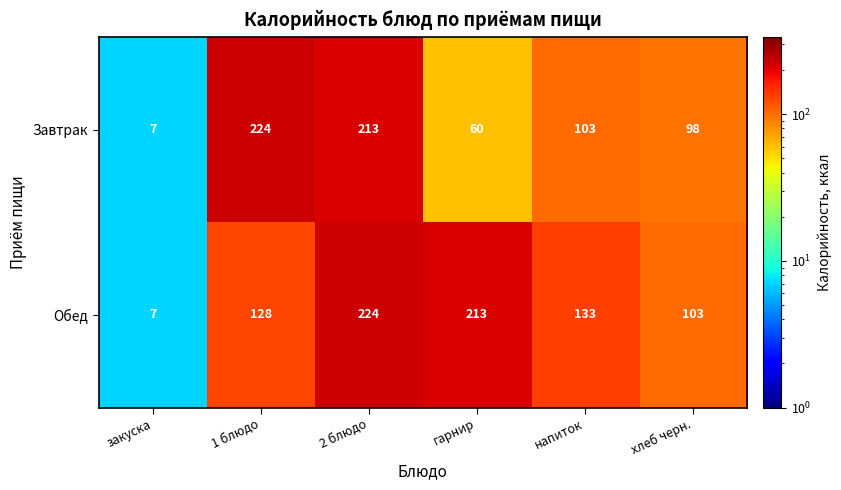

What is the difference between the maximum and minimum values in the Завтрак series?

217